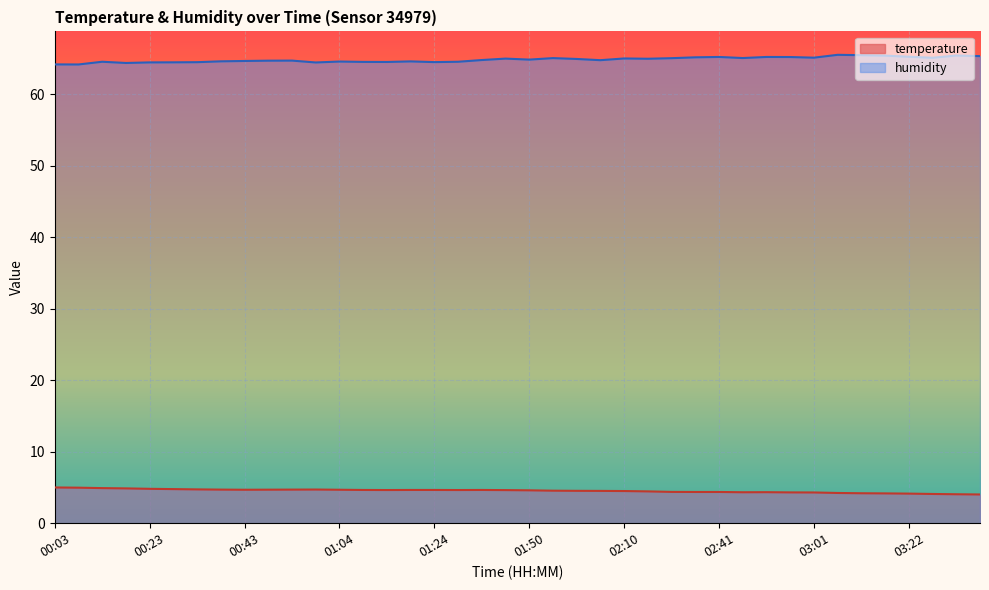

The temperature series shows 4.7 at 01:24. True or false?

True